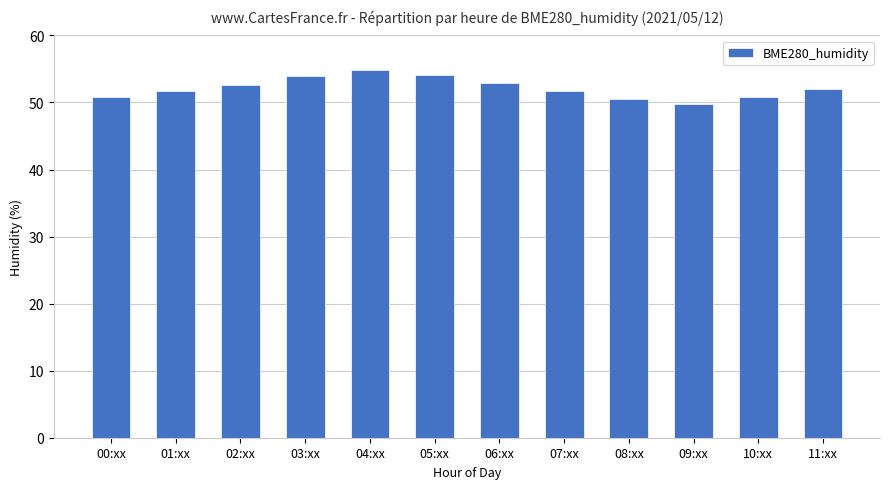

What is the ratio of the value at 03:xx to the value at 10:xx?

1.1